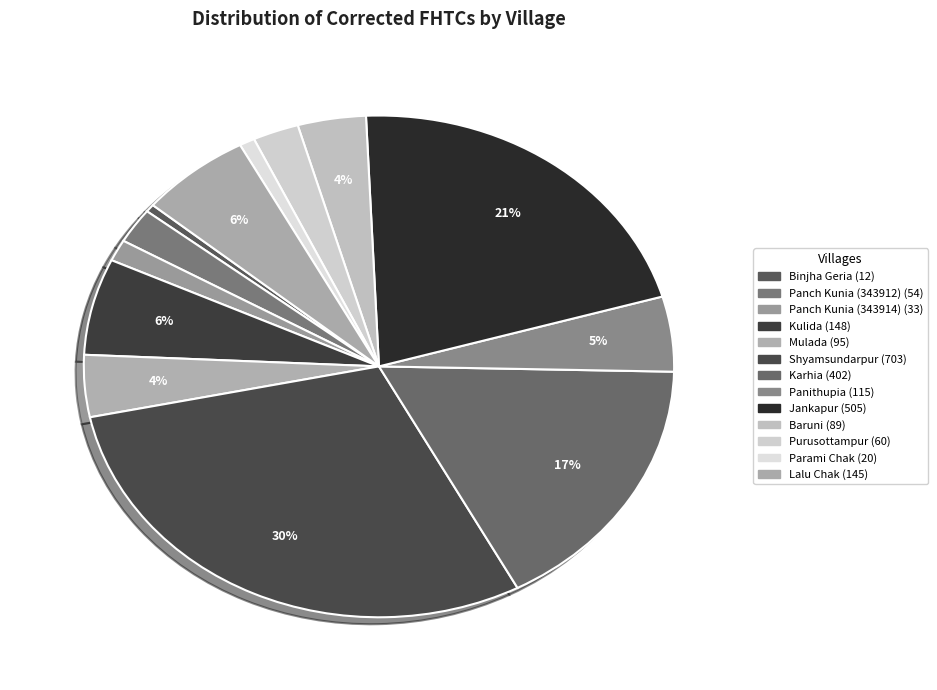

Does any single category account for the majority?

No